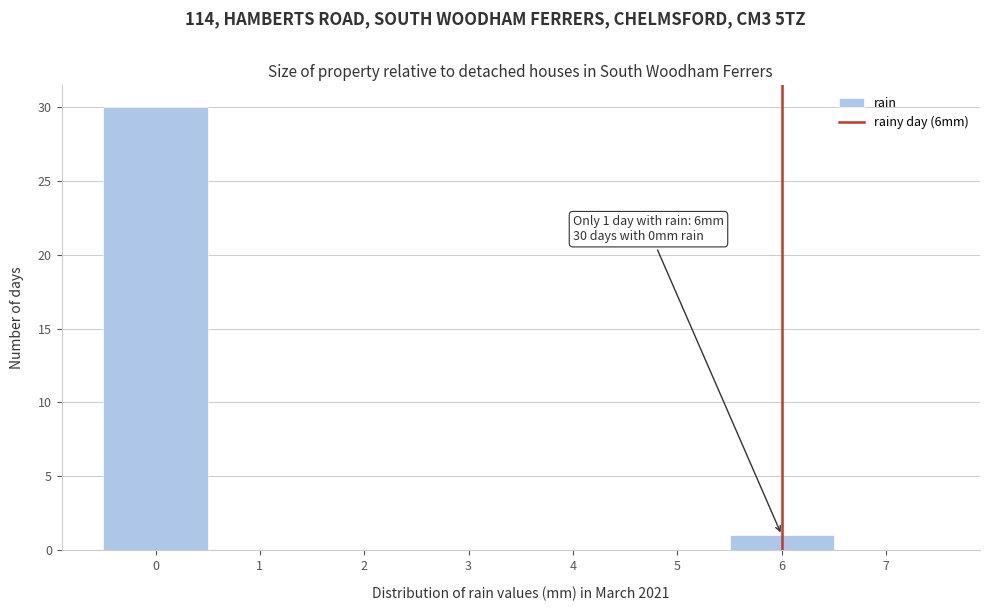

Over which range of the x-axis is the bar tallest?

-0.5 to 0.5